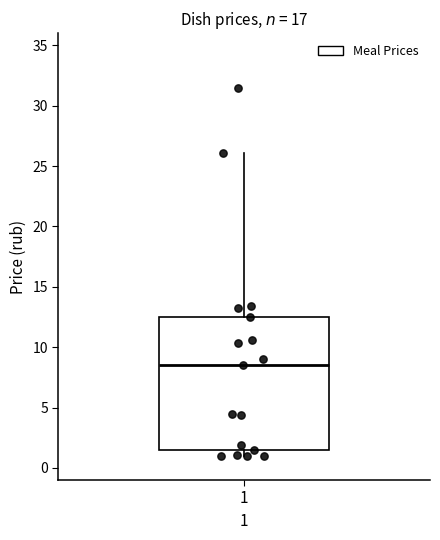

Where is the upper edge of the box at x = 1 on the y-axis? The values are not printed on the chart, so give them approximately, as read against the axis.

12.5